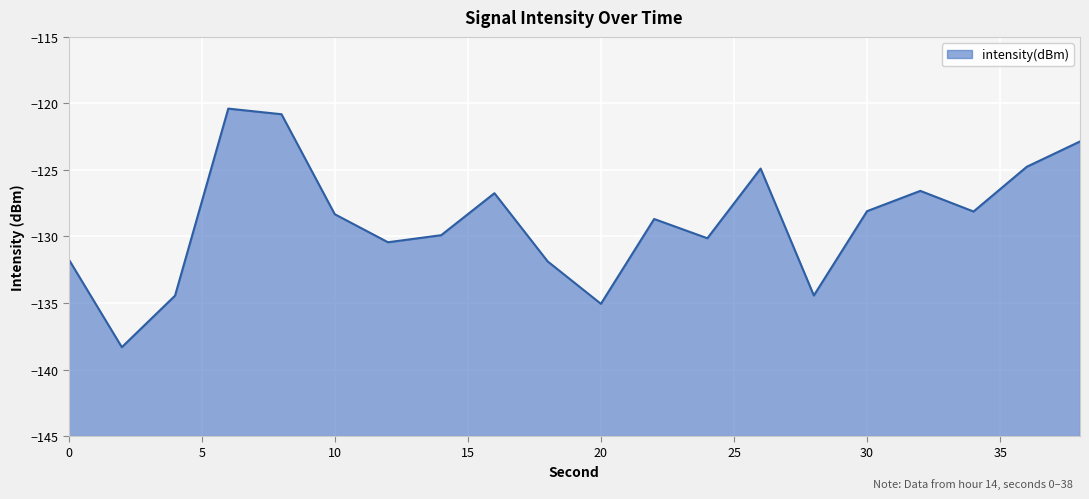

Reading right to left, list all the values displayed in this chart.

38=-122.9	36=-124.8	34=-128.1	32=-126.6	30=-128.1	28=-134.4	26=-124.9	24=-130.1	22=-128.7	20=-135.1	18=-131.9	16=-126.7	14=-129.9	12=-130.4	10=-128.3	8=-120.8	6=-120.4	4=-134.4	2=-138.3	0=-131.7